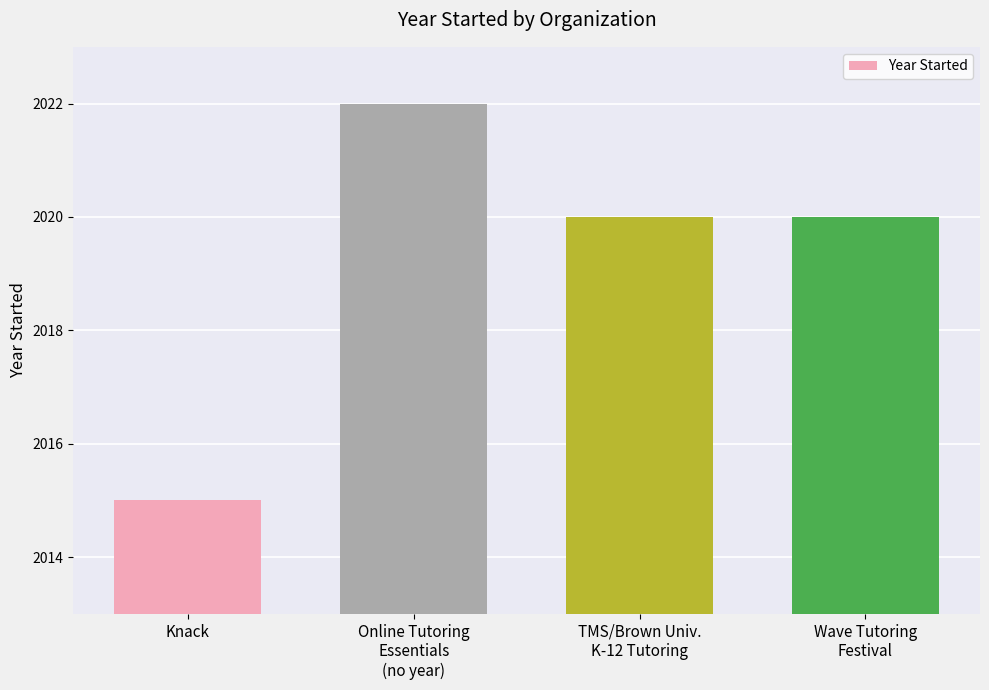

How many series are shown in this chart?

1